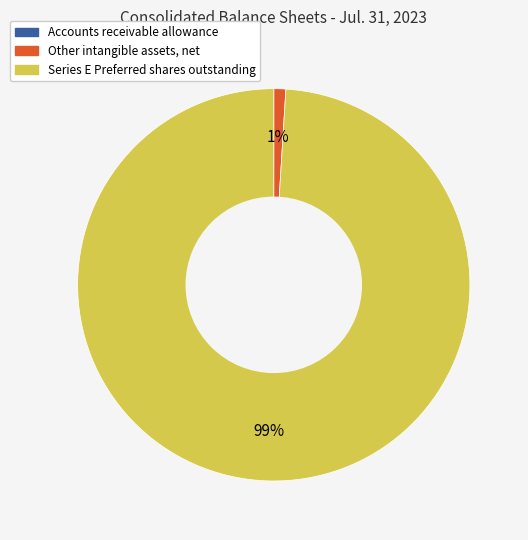

What is the largest slice in the pie chart?

Series E Preferred shares outstanding